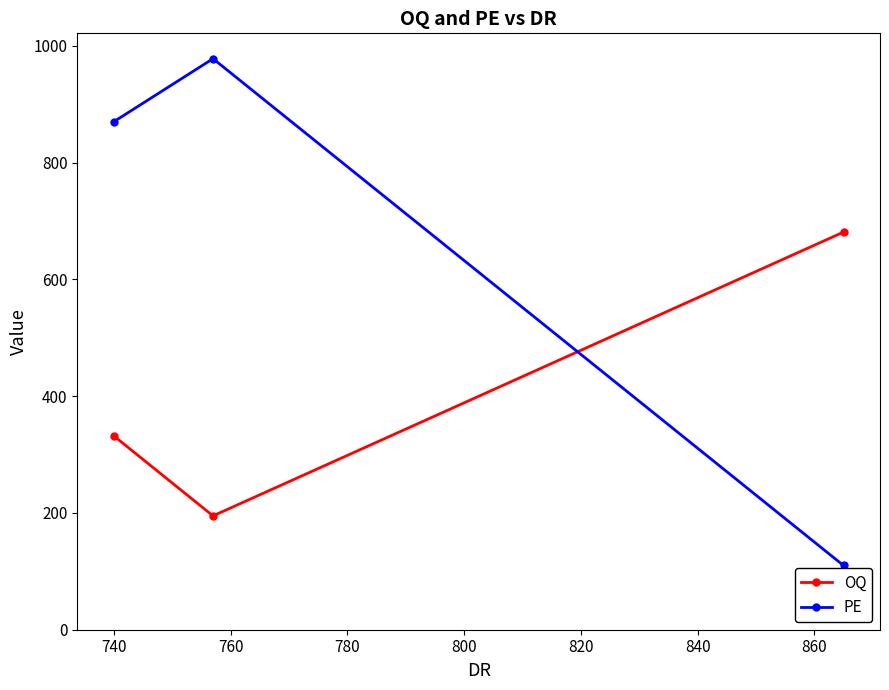

Rank the series by their maximum value, from highest to lowest.

PE, OQ